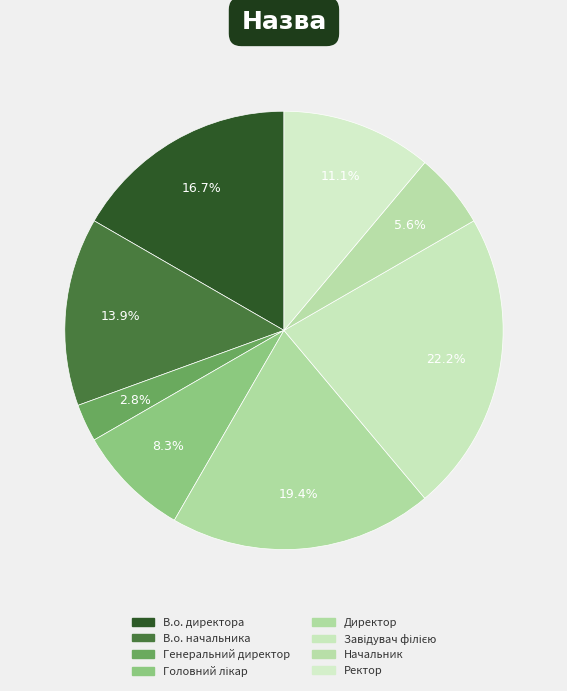

Is it true that Генеральний директор is 1% of the pie?

False